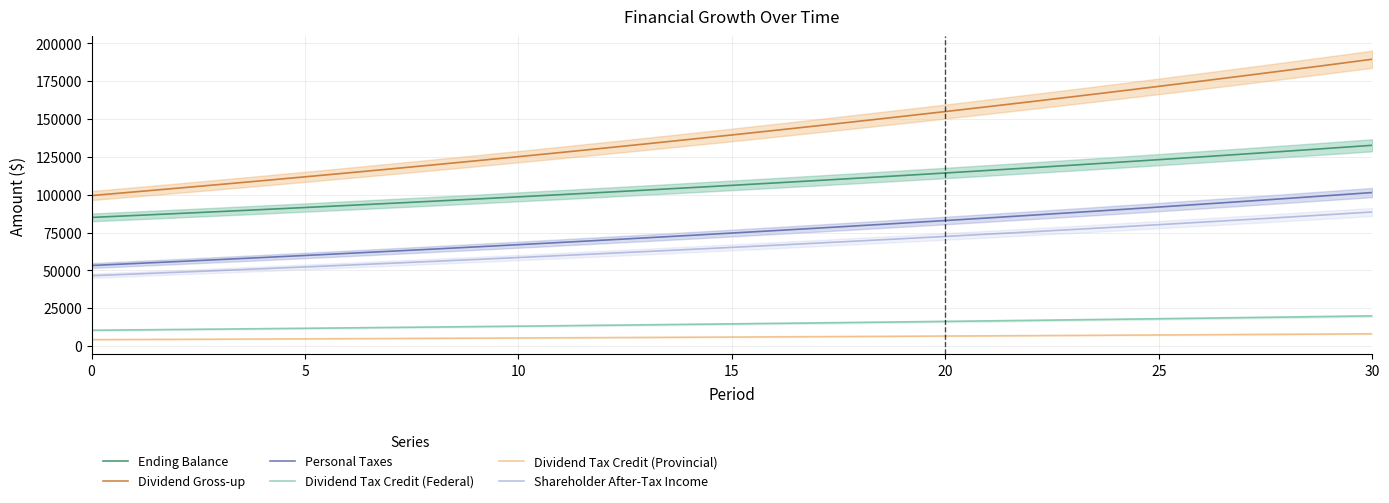

True or false: Shareholder After-Tax Income and Ending Balance intersect in this chart.

False